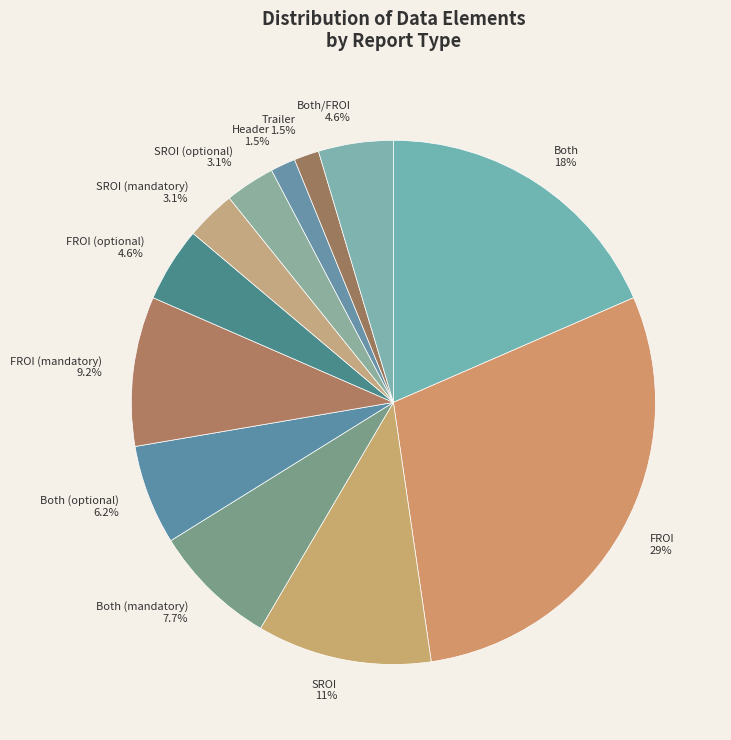

Between SROI and FROI (mandatory), which is larger?

SROI